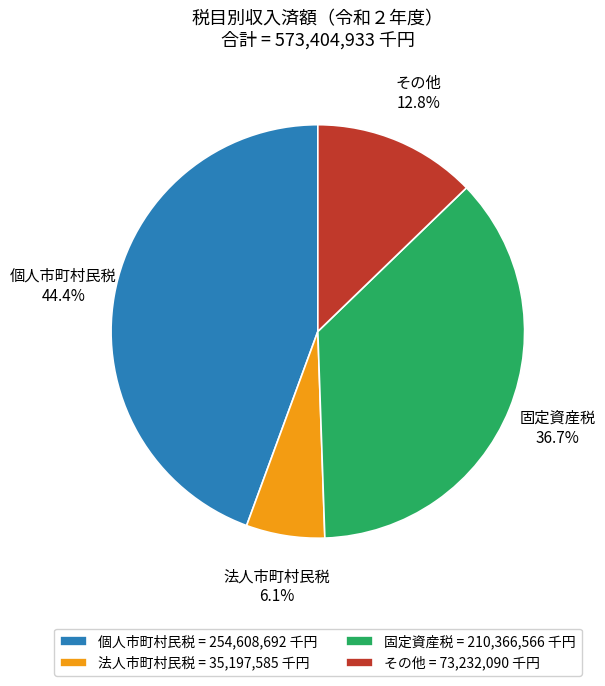

Which category has the smallest portion of the pie?

法人市町村民税 = 35,197,585 千円